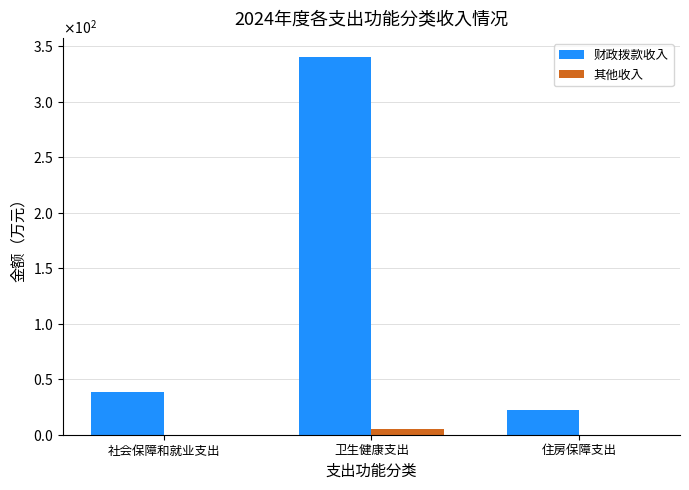

Count the number of categories in the chart.

3